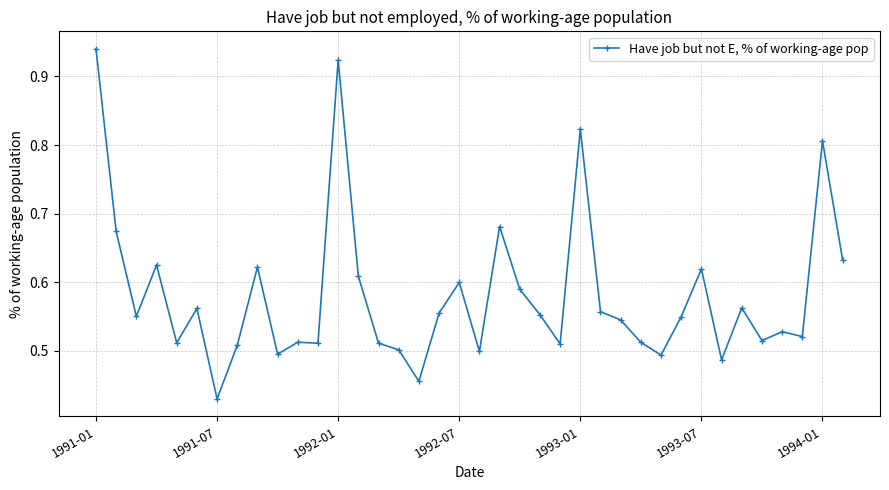

What is the sum of all values?

22.1